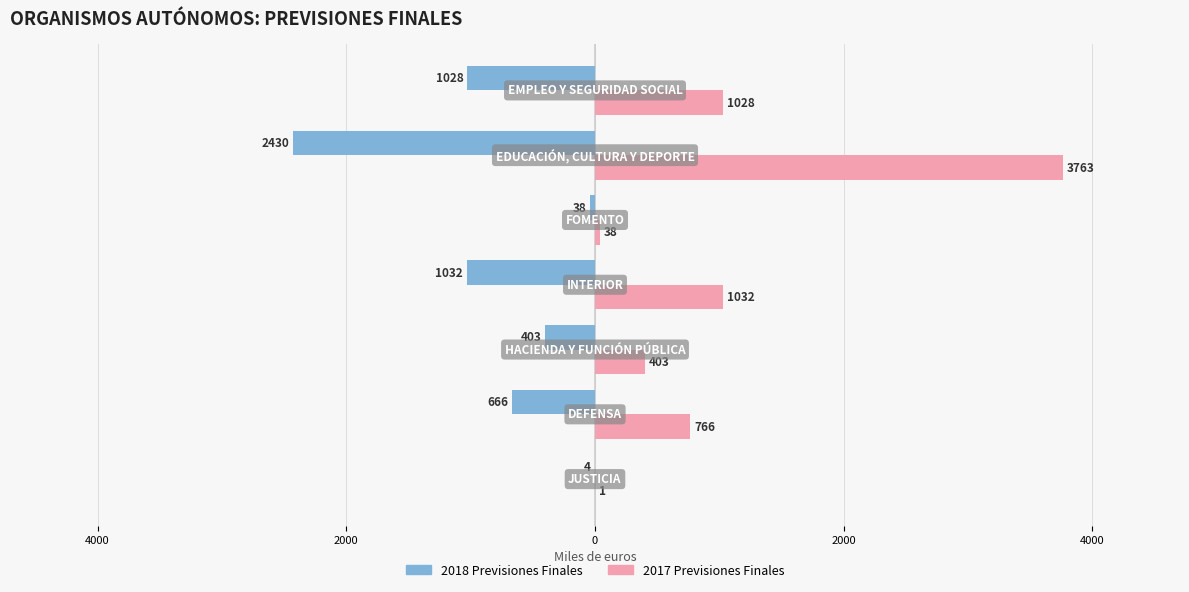

Which series has the largest total across all categories?

2017 Previsiones Finales